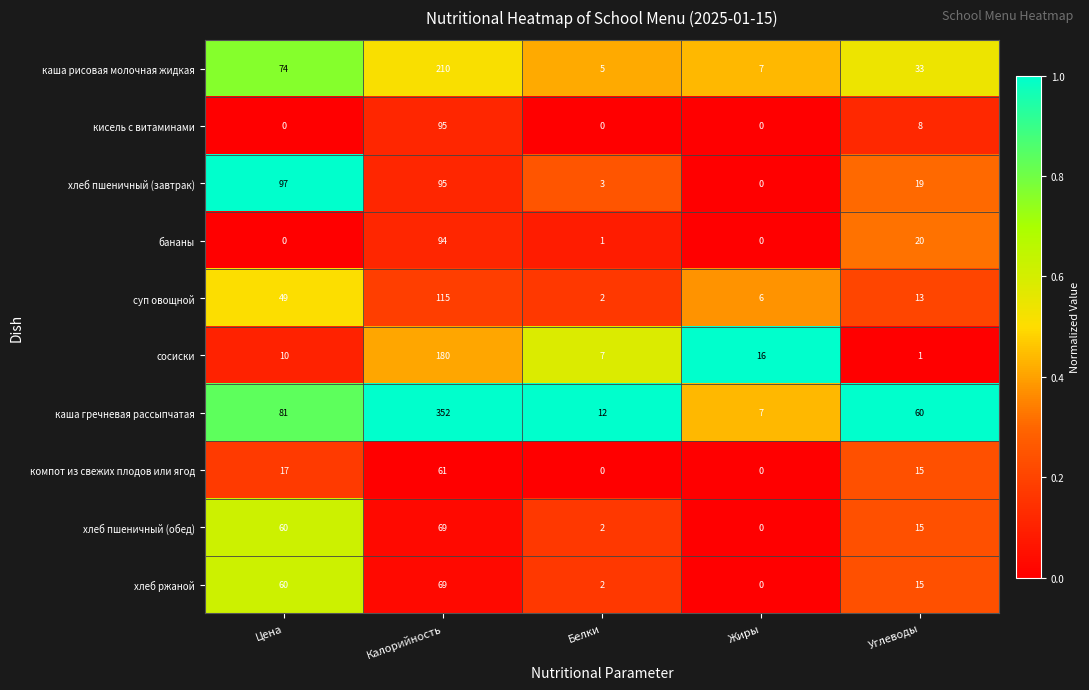

What is the sum of the хлеб пшеничный (завтрак) values at Калорийность and Цена?

192